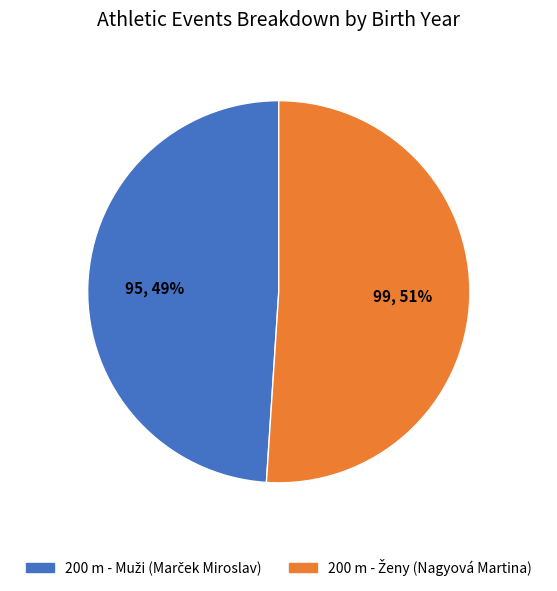

Is there a majority slice in this chart?

Yes